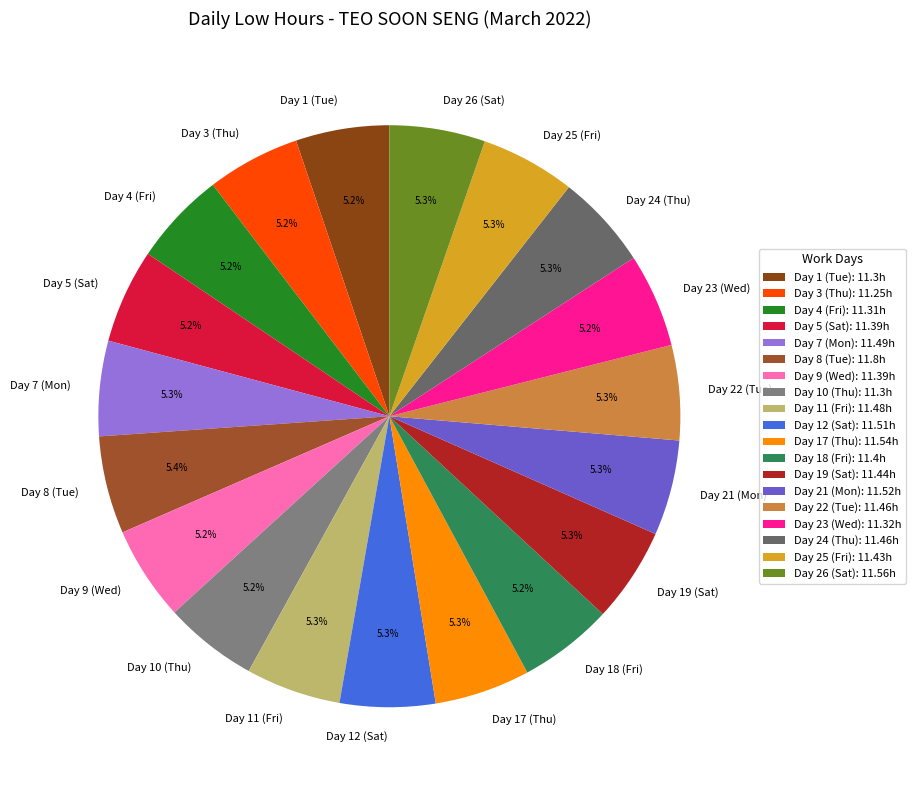

Is there any slice that represents more than half of the pie?

No